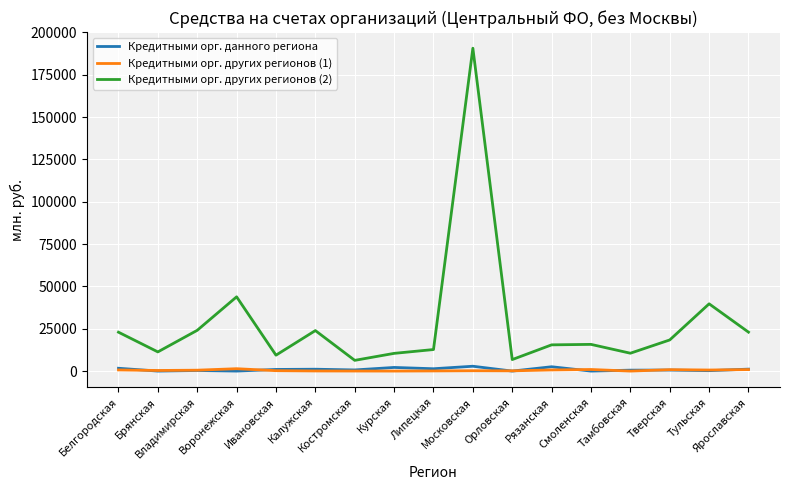

True or false: Кредитными орг. других регионов (2) and Кредитными орг. данного региона intersect in this chart.

False